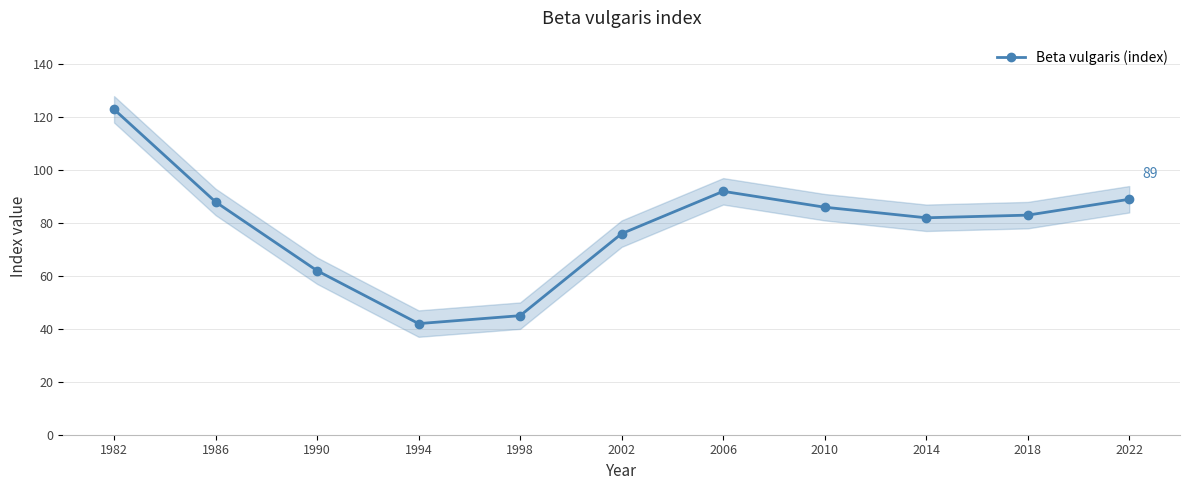

What is the sum of all values?

868